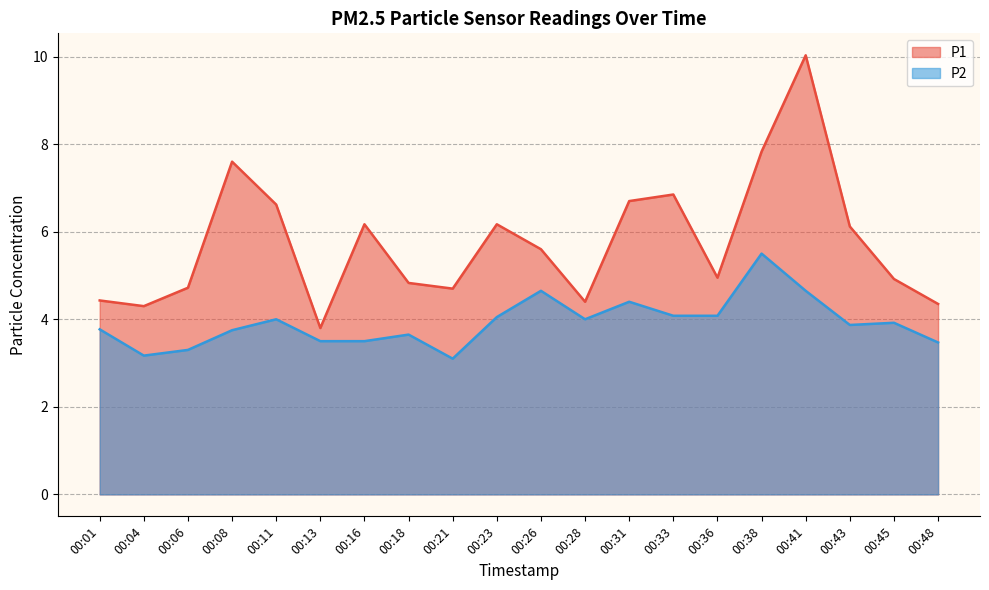

The value of P1 at 00:16 is 6.2. True or false?

True